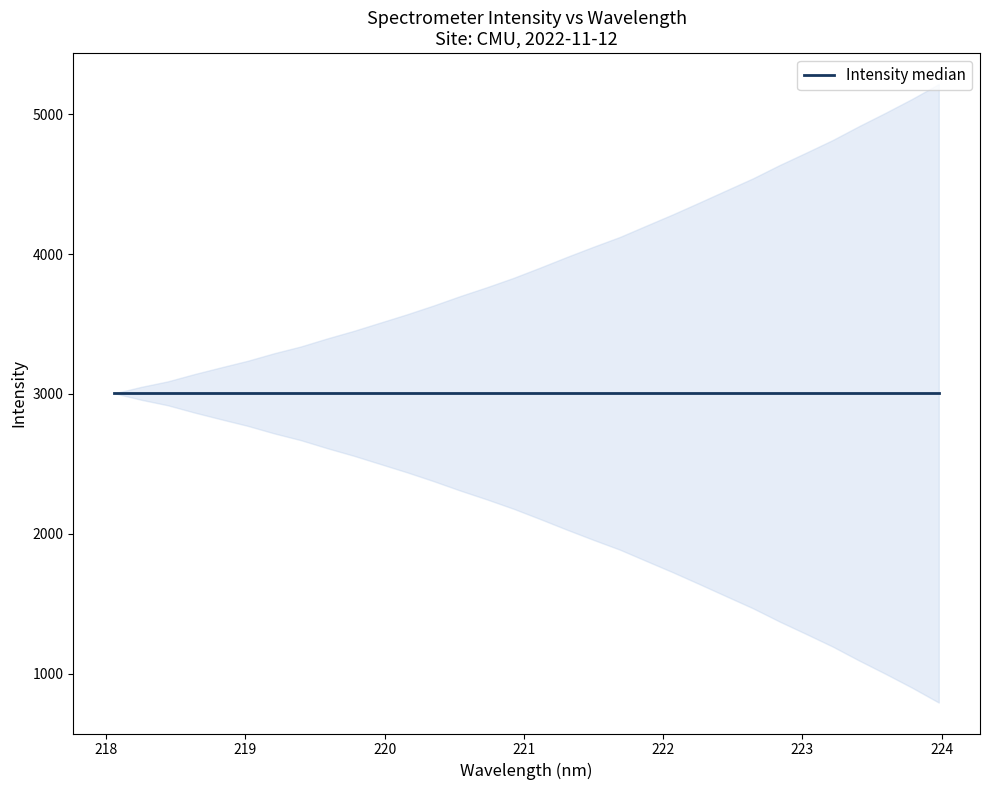

Rank the categories by value from highest to lowest.

223.9802, 223.7895, 223.5987, 223.408, 223.2172, 223.0264, 222.8355, 222.6447, 222.4538, 222.263, 222.0721, 221.8812, 221.6902, 221.4993, 221.3083, 221.1174, 220.9264, 220.7354, 220.5444, 220.3533, 220.1623, 219.9712, 219.7801, 219.589, 219.3979, 219.2067, 219.0156, 218.8244, 218.6332, 218.442, 218.2508, 218.0596